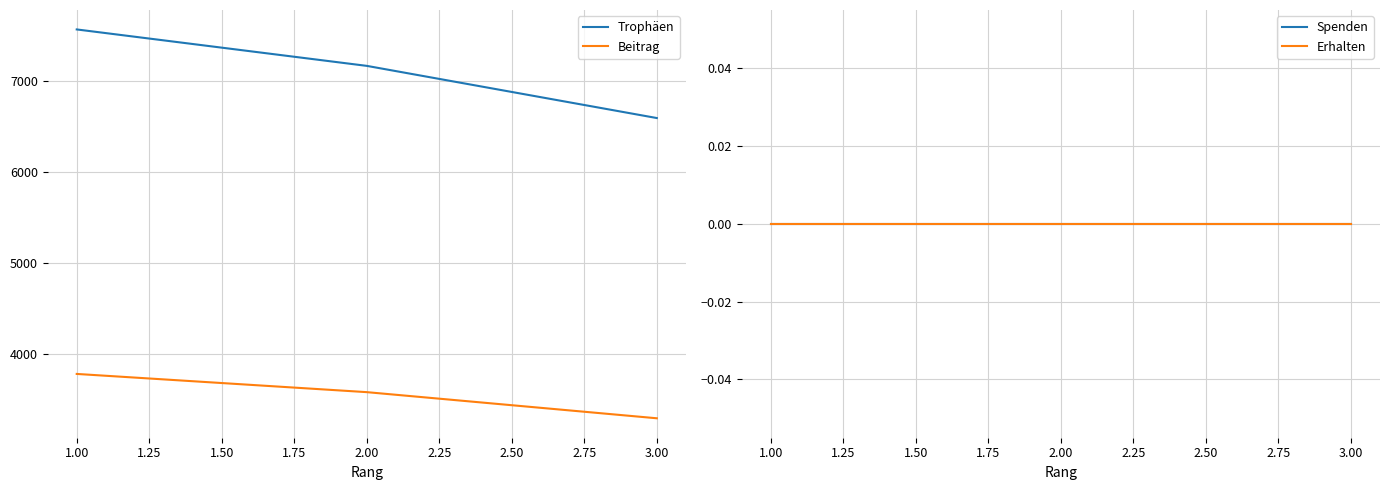

The value of Beitrag at 3.00 is 3296. True or false?

True